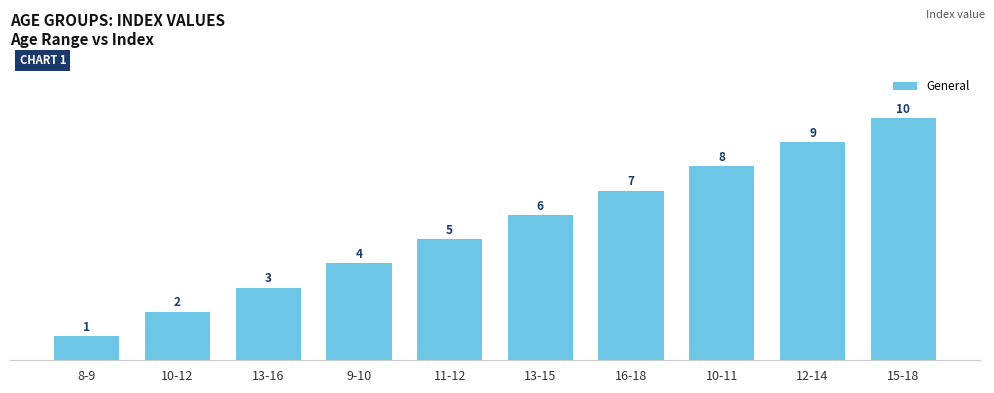

What is the difference between the maximum and minimum values?

9